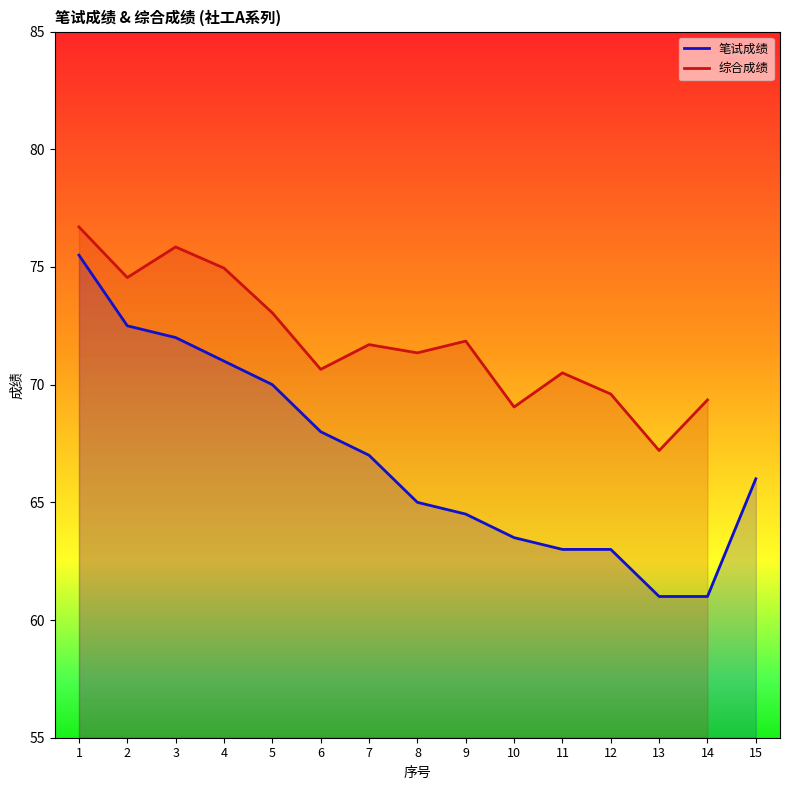

Reading left to right, list all the values displayed in this chart.

75.5	72.5	72.0	71.0	70.0	68.0	67.0	65.0	64.5	63.5	63.0	63.0	61.0	61.0	66.0